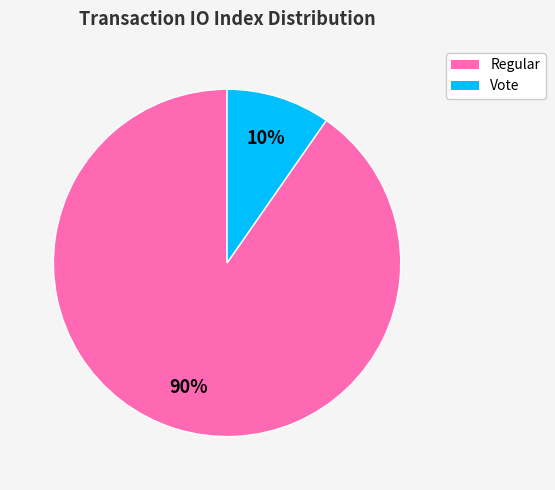

To the nearest percent, what is the average slice percentage?

50%